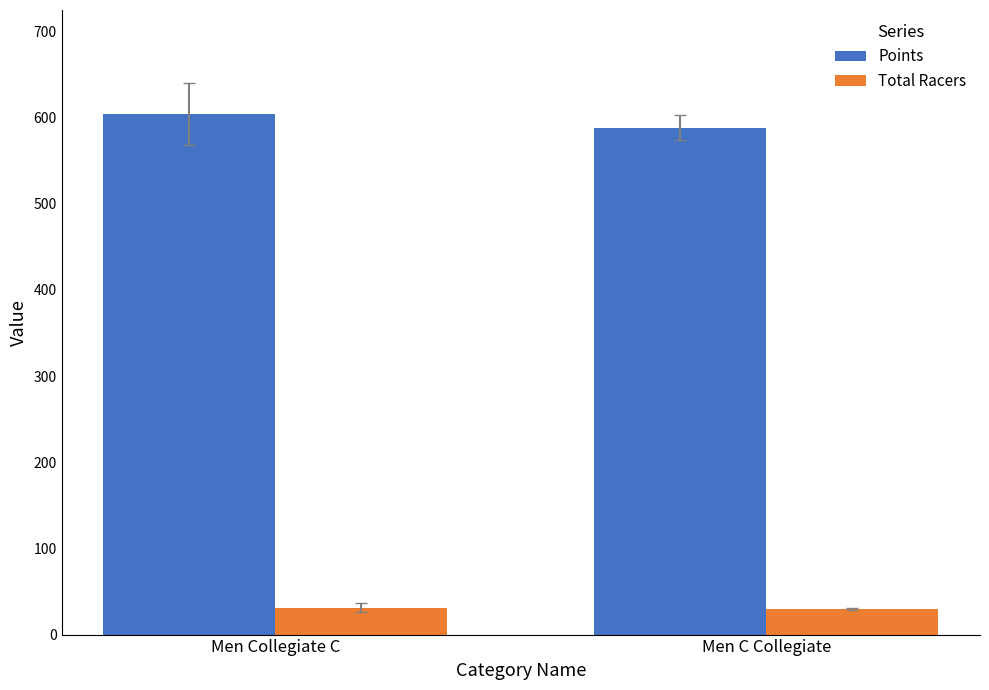

Where does the Total Racers series first go above 31?

Men Collegiate C